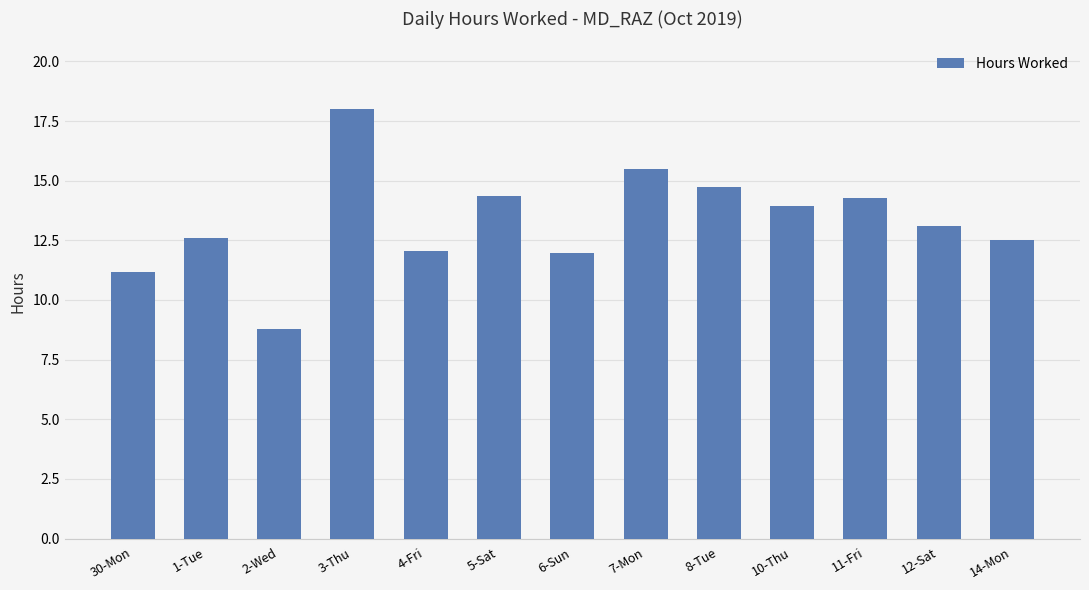

How many categories are shown in the chart?

13